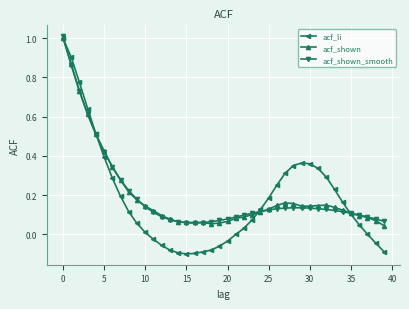

Which series has the largest range (max minus min)?

acf_li